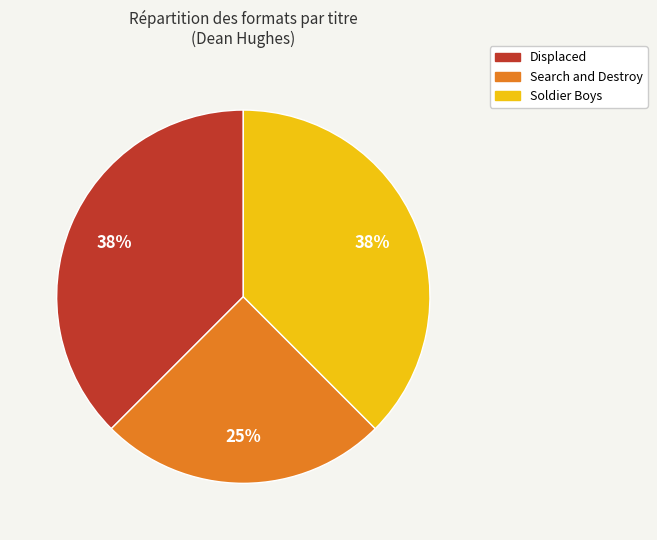

Is the sum of Displaced and Search and Destroy greater than half?

Yes